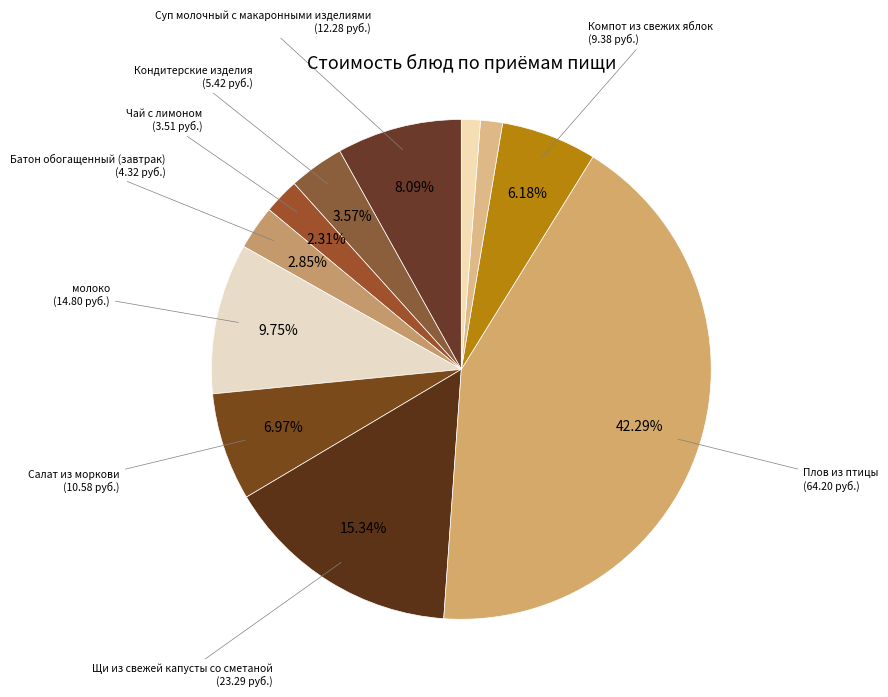

How many segments does this pie chart have?

11